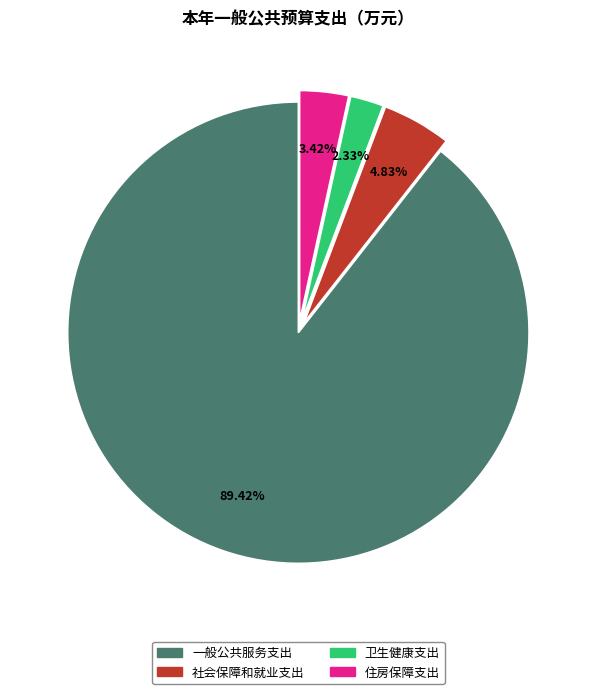

What is the majority slice?

一般公共服务支出